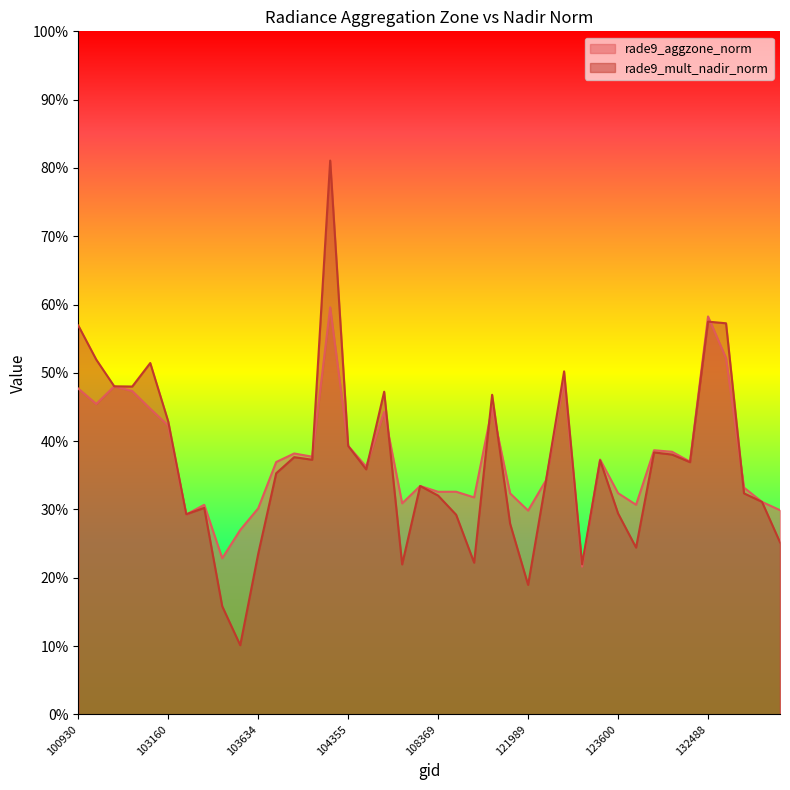

What is the lowest value of the rade9_aggzone_norm series?

0.2